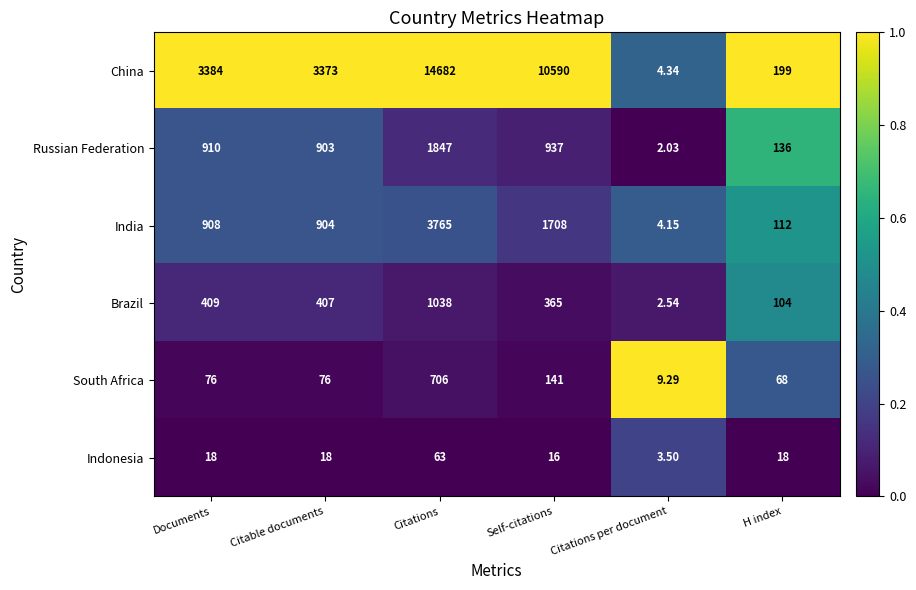

At which category is the sum across all series the highest?

Citations